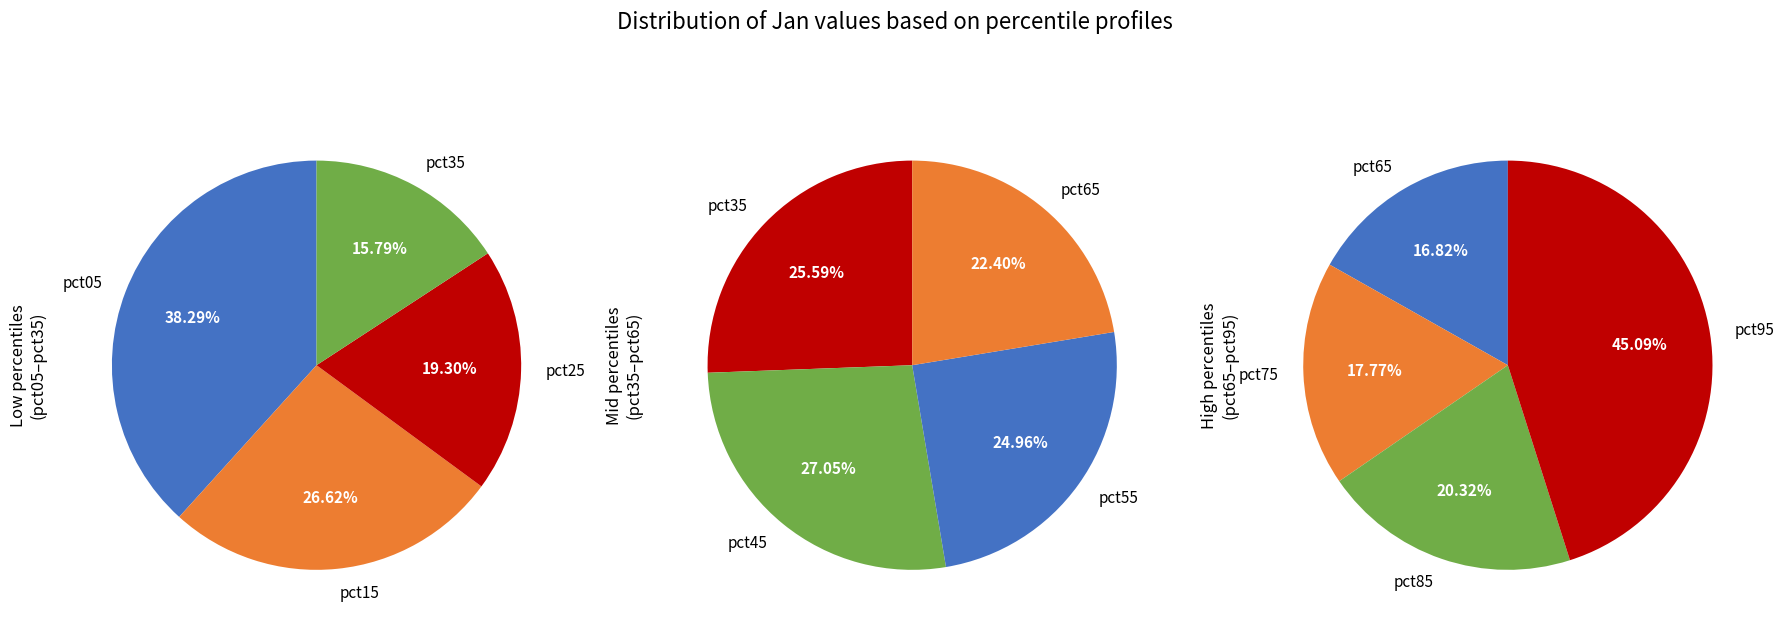

Count the number of slices in the pie.

10